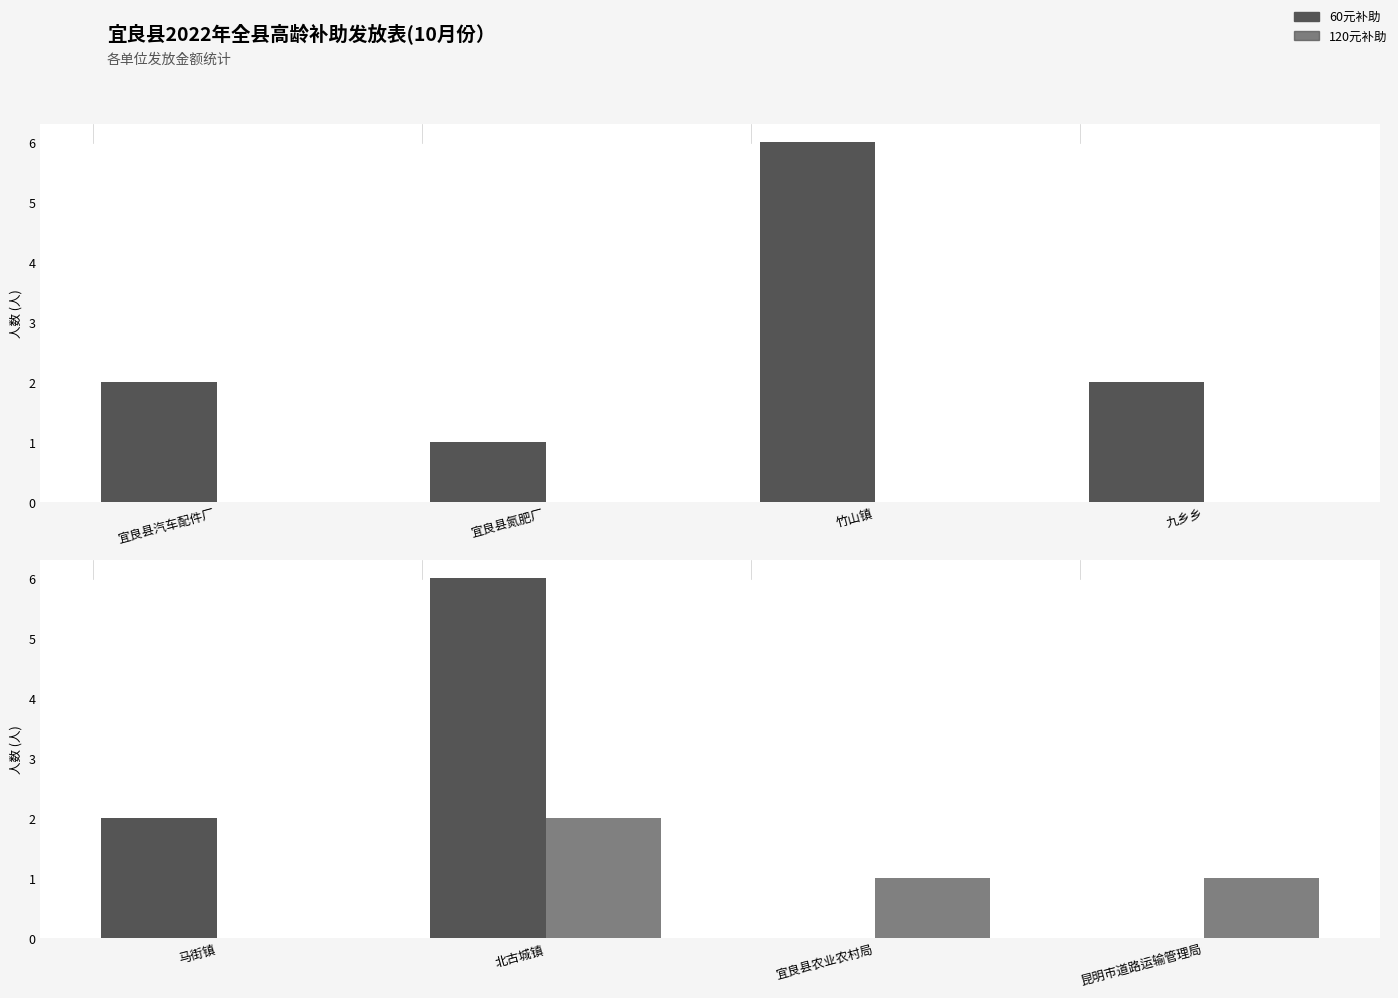

What is the highest value of the 120元补助 series?

2